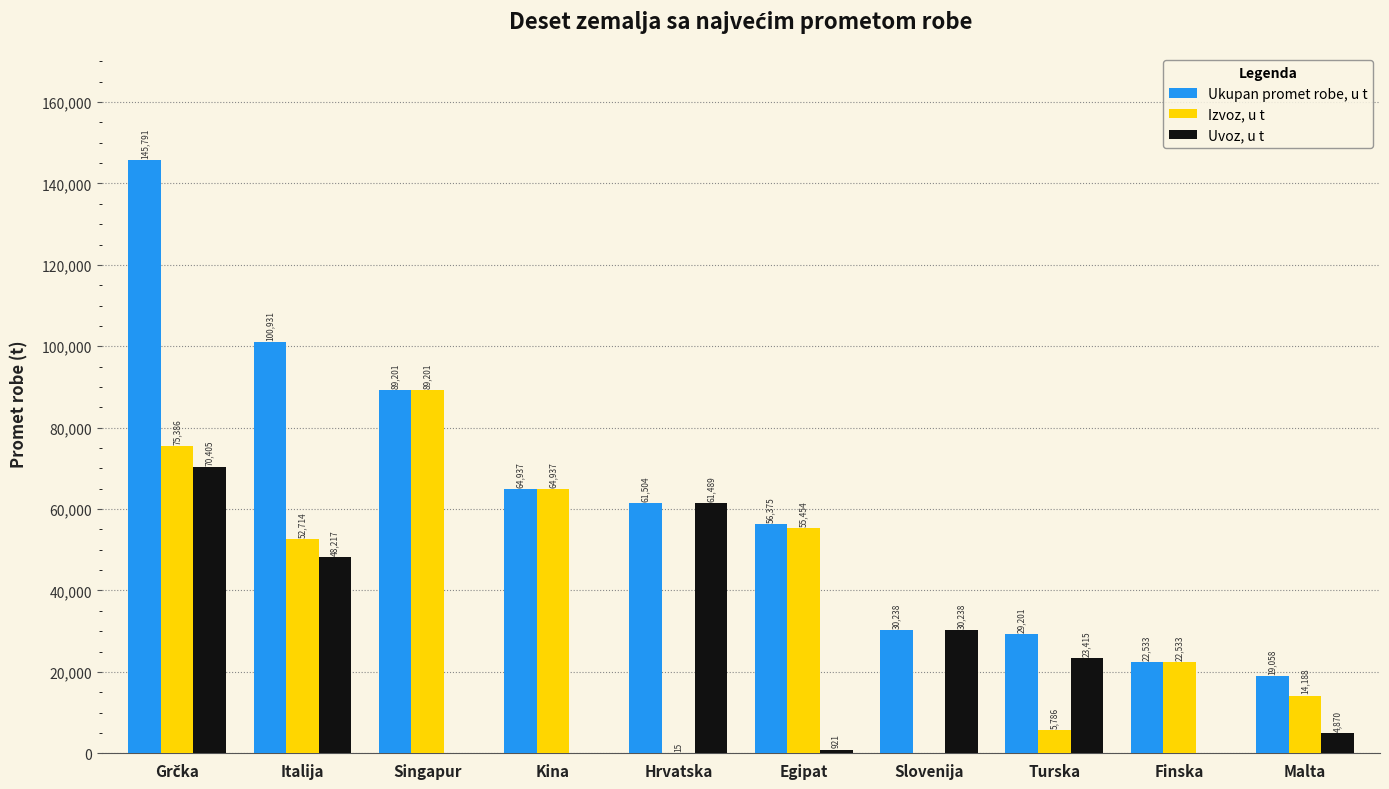

What is the sum of all Uvoz, u t values?

239555